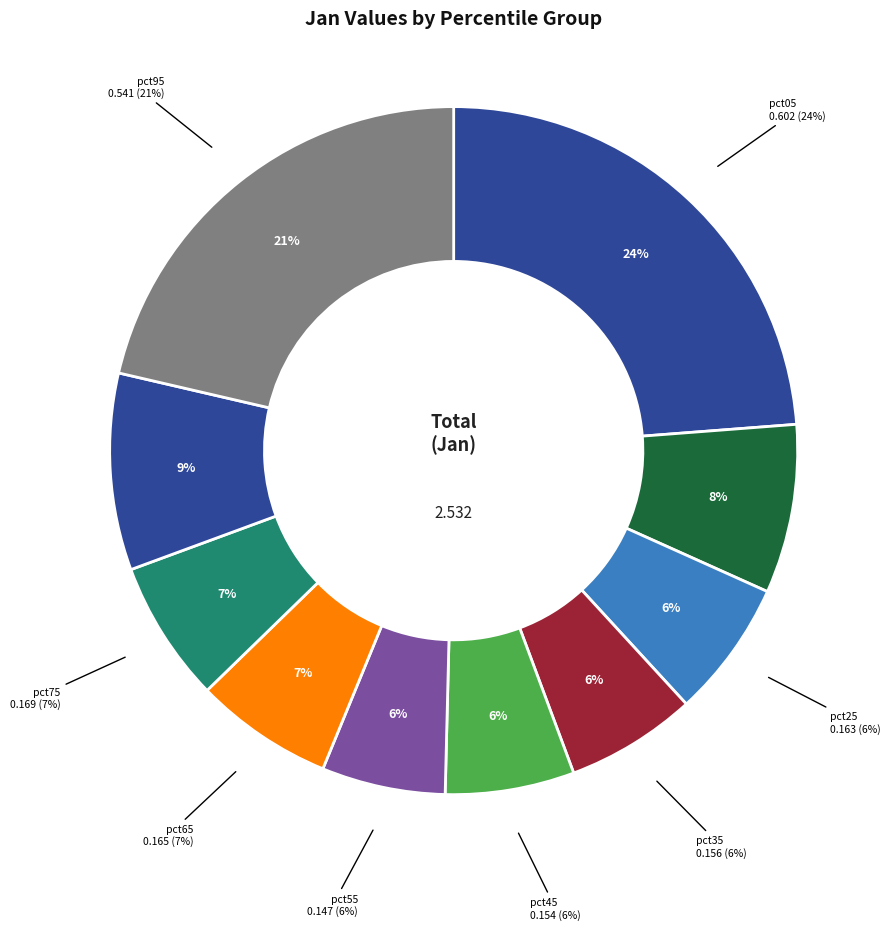

Combined, do pct75 and pct05 account for over 50%?

No